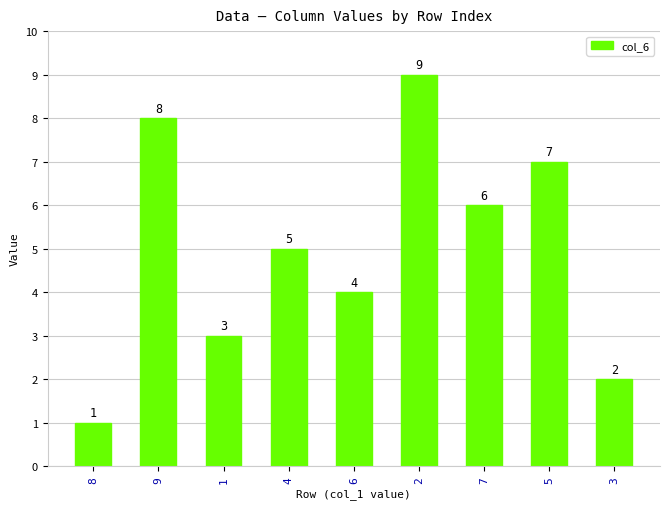

Which category has the highest value across all series?

2